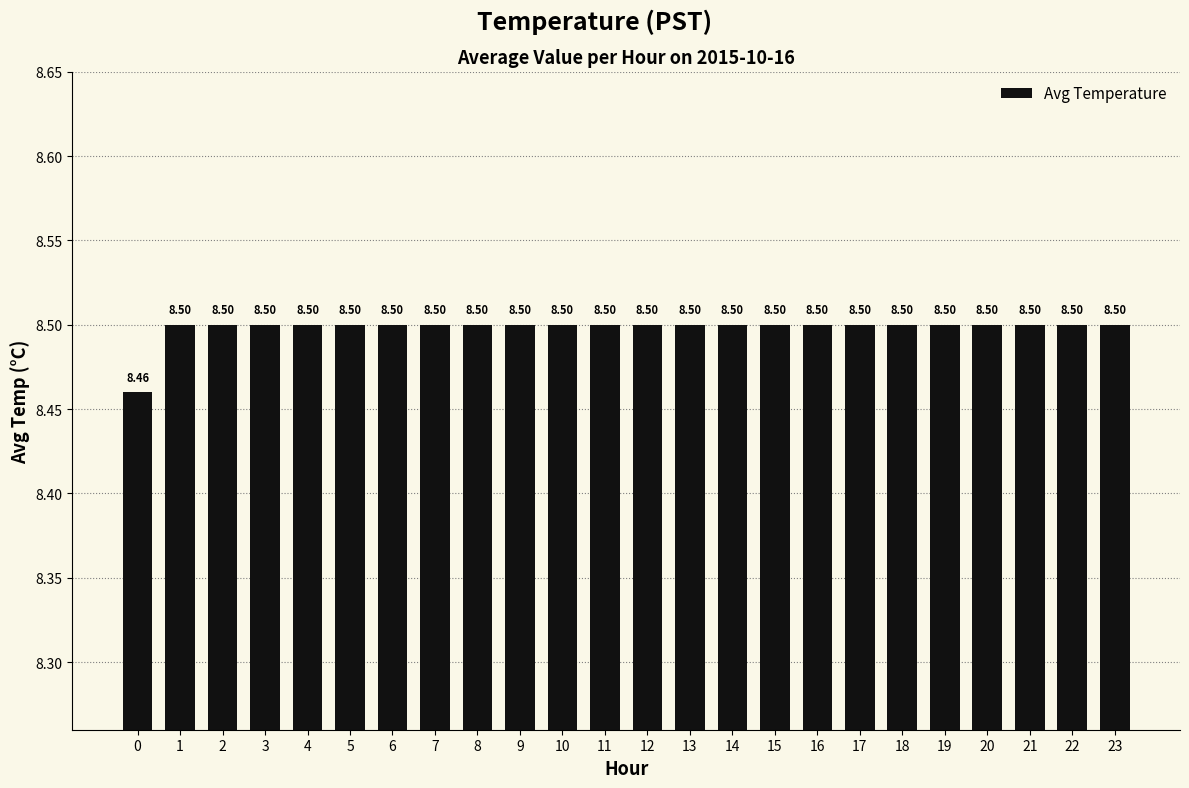

What is the sum of the values at 18 and 21?

17.0